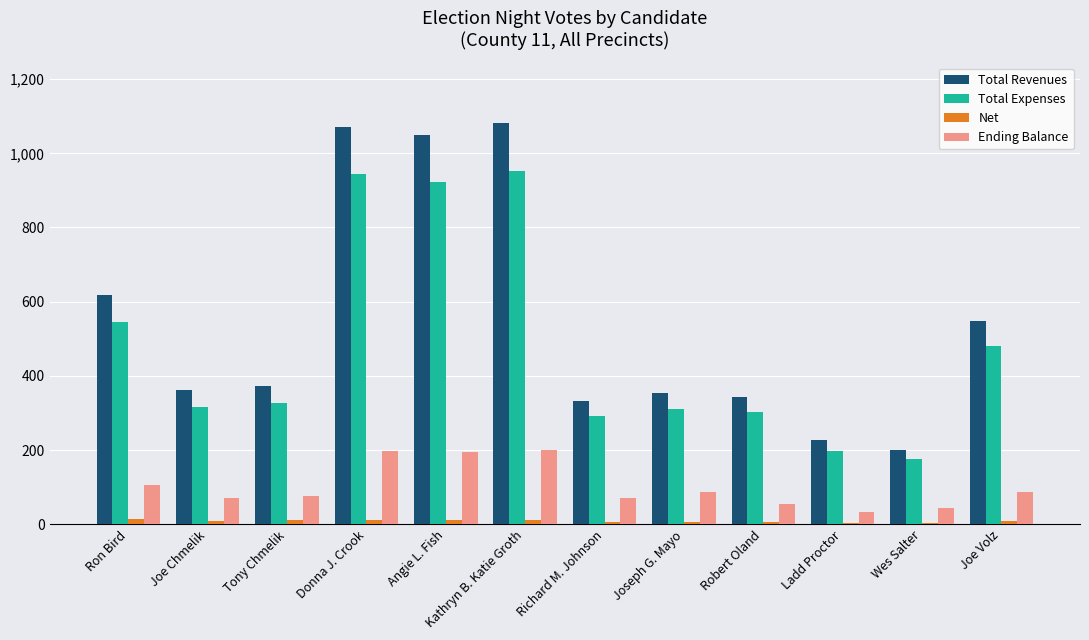

At how many categories does at least one series exceed 266?

10